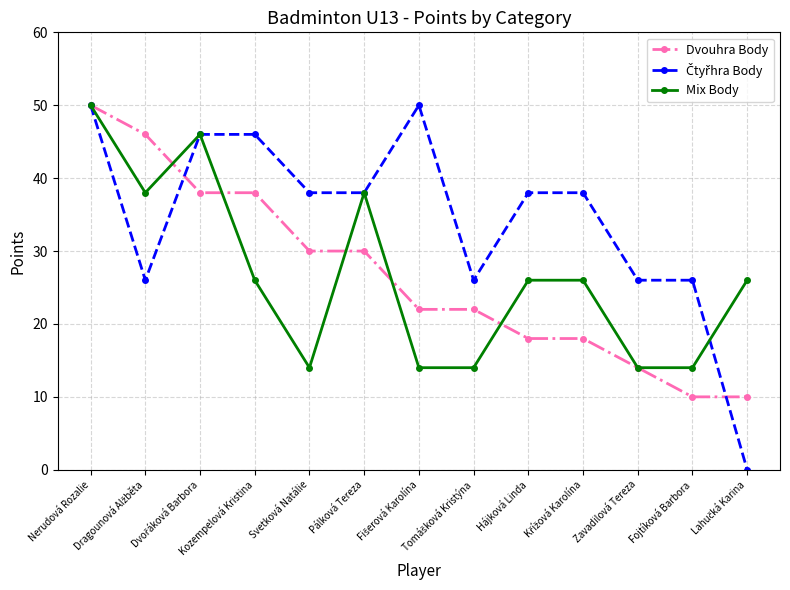

At how many categories does at least one series exceed 45?

5